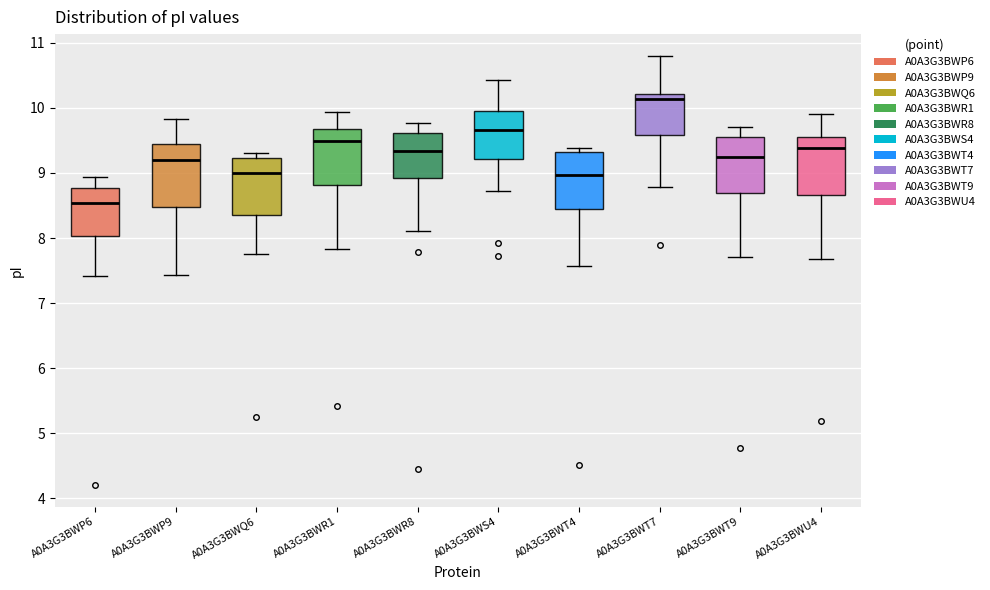

Where does the lower whisker of the box for A0A3G3BWR8 end on the y-axis? The values are not printed on the chart, so give them approximately, as read against the axis.

8.1